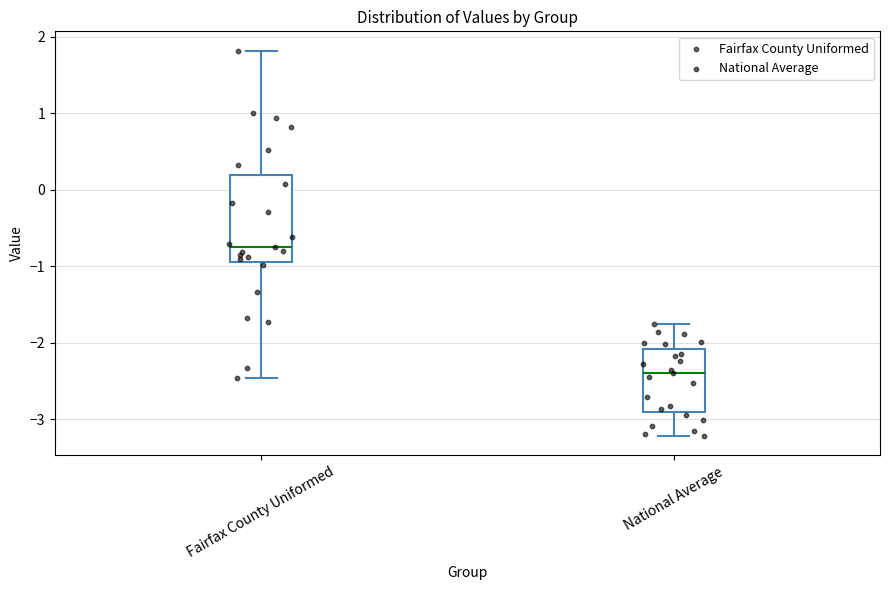

Reading left to right, transcribe this box plot: for each box, give where its median line is, the range the box spans, and where its two whiskers end, as read against the y-axis. The values are not printed on the chart, so give them approximately, as read against the axis.

Fairfax County Uniformed: median -0.8, box -0.9 to 0.2, whiskers -2.5 to 1.8
National Average: median -2.4, box -2.9 to -2.1, whiskers -3.2 to -1.8